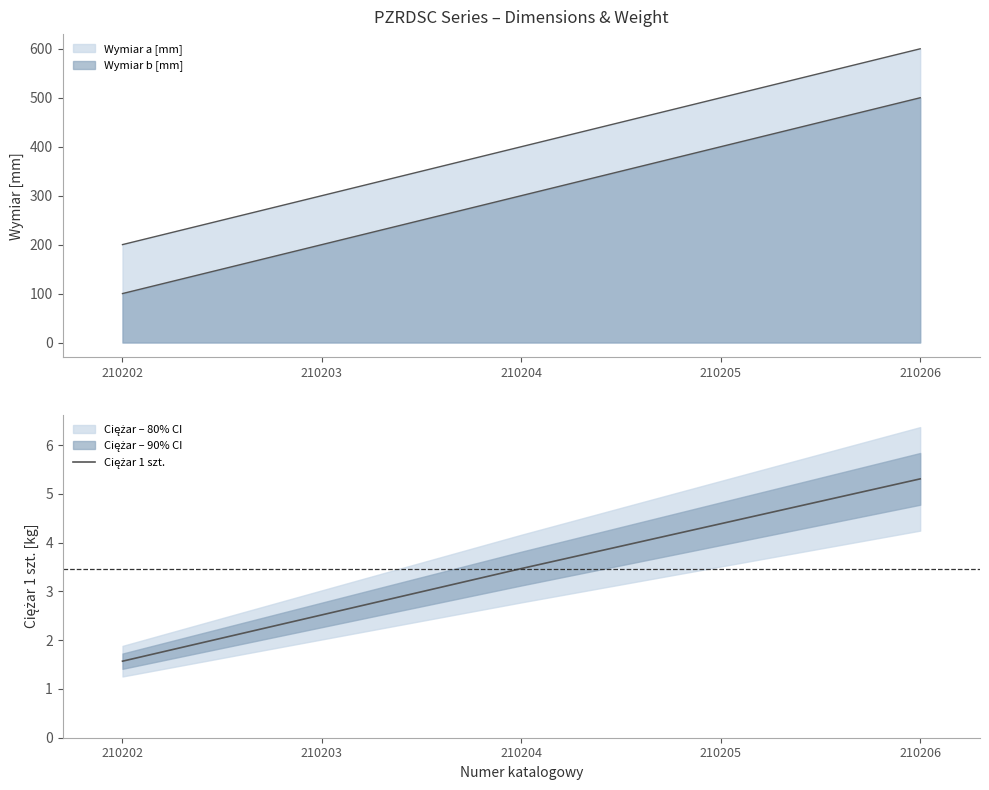

How many lines are shown in the chart?

1